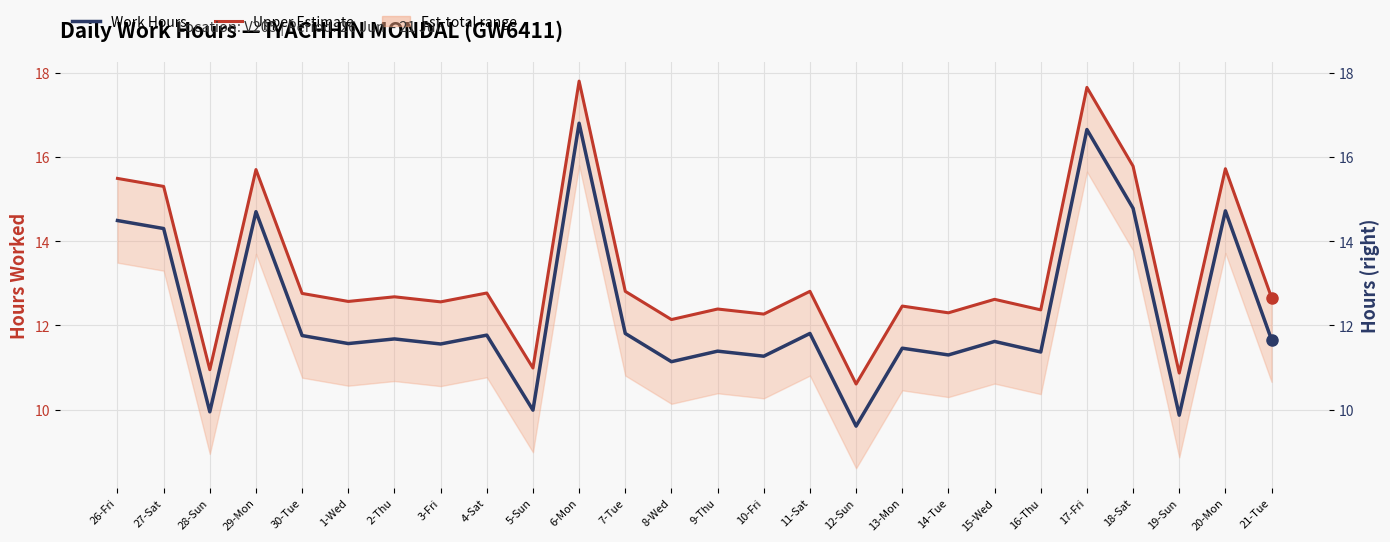

What is the difference between the maximum and minimum values in the Work Hours series?

7.2